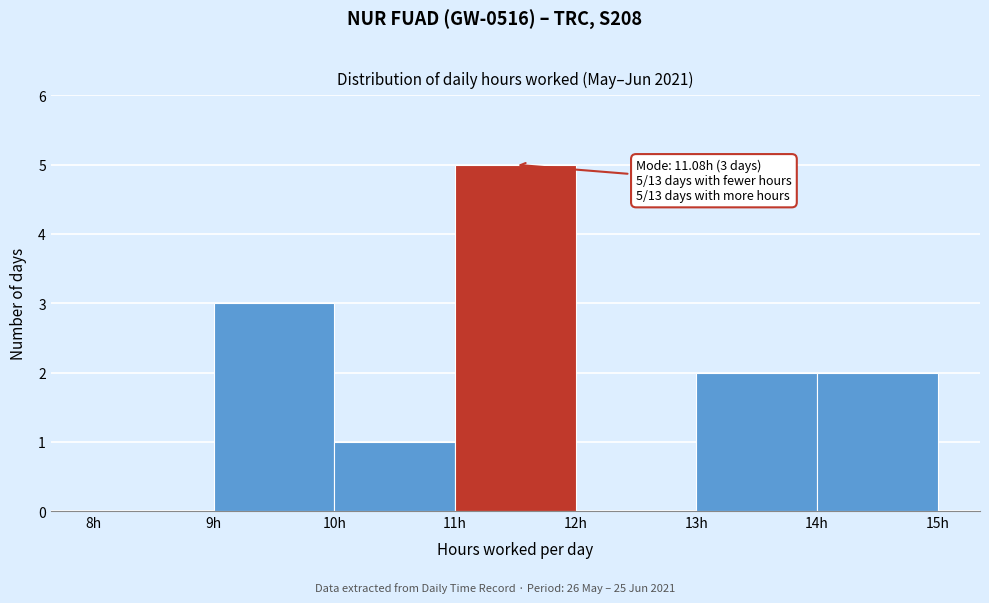

Which range on the x-axis has the tallest bar?

11 to 12